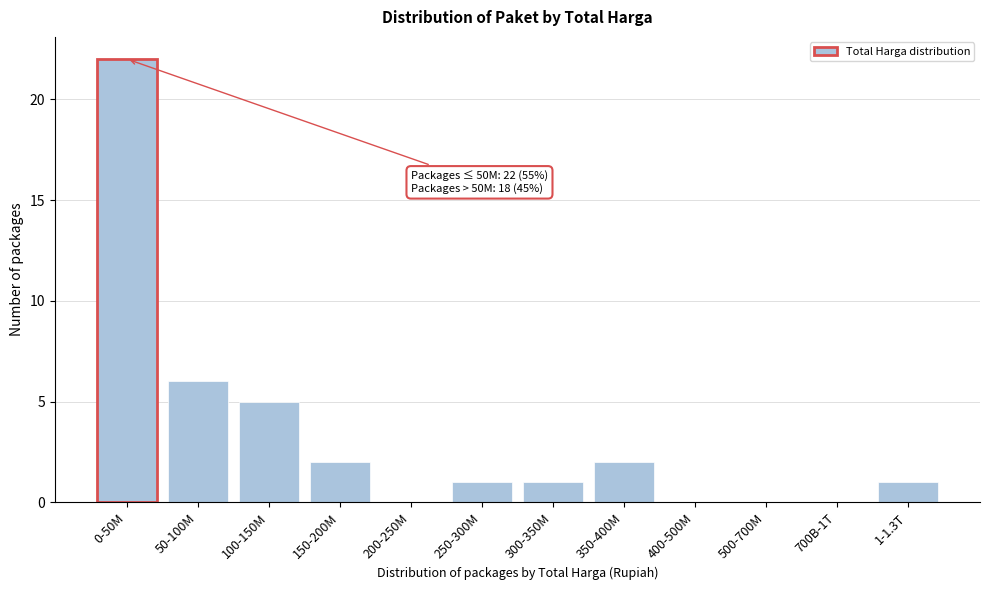

Reading left to right, what are all the values shown in this chart?

0-50M=22	50-100M=6	100-150M=5	150-200M=2	200-250M=0	250-300M=1	300-350M=1	350-400M=2	400-500M=0	500-700M=0	700B-1T=0	1-1.3T=1